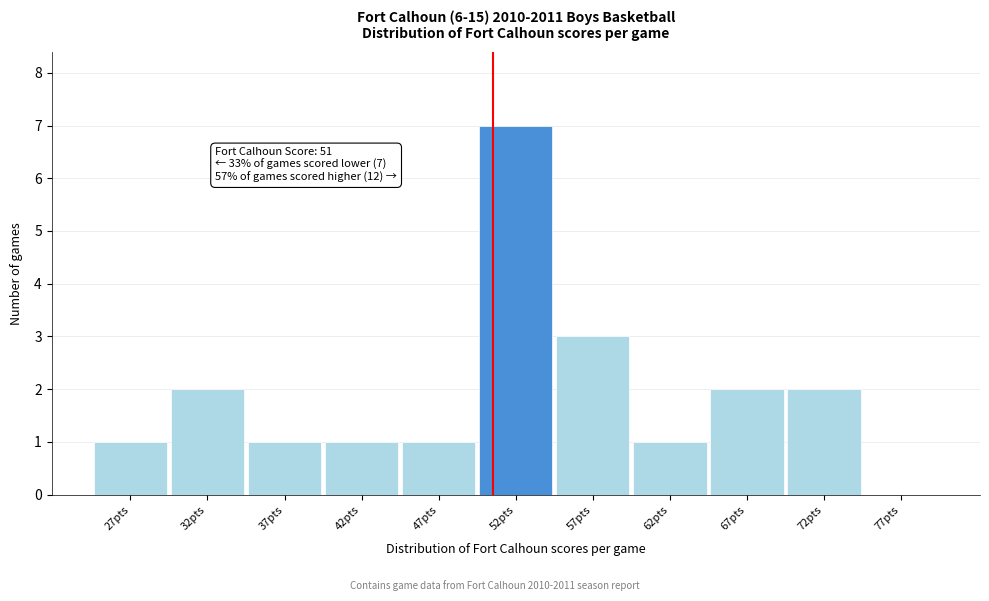

Over which range of the x-axis is the bar tallest?

50 to 55